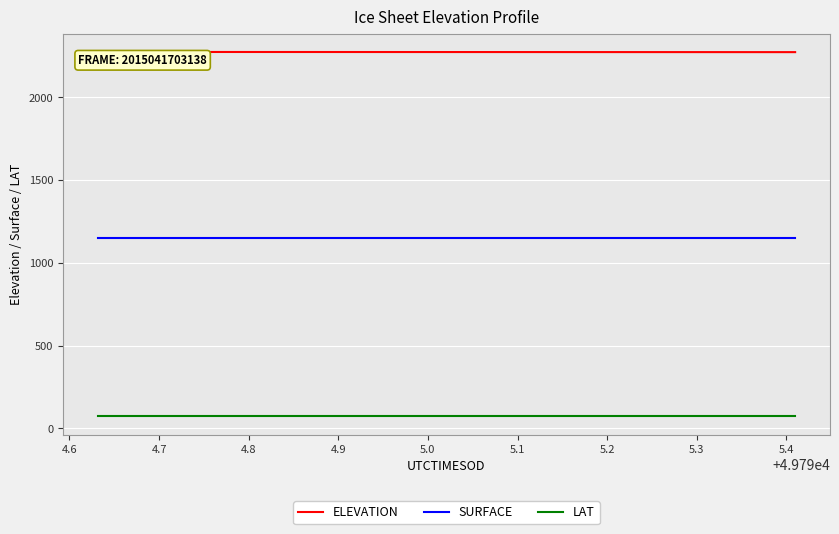

True or false: LAT and SURFACE intersect in this chart.

False